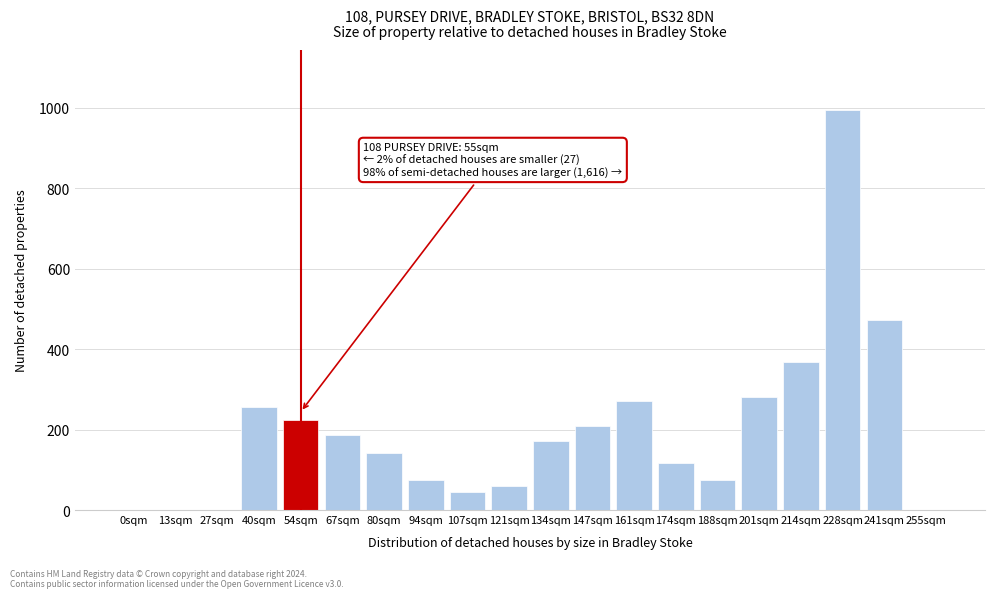

Reading left to right, transcribe all the data shown in this chart.

0sqm=0	13sqm=0	27sqm=0	40sqm=257	54sqm=224	67sqm=187	80sqm=142	94sqm=74	107sqm=46	121sqm=59	134sqm=172	147sqm=209	161sqm=271	174sqm=116	188sqm=74	201sqm=282	214sqm=367	228sqm=994	241sqm=473	255sqm=0